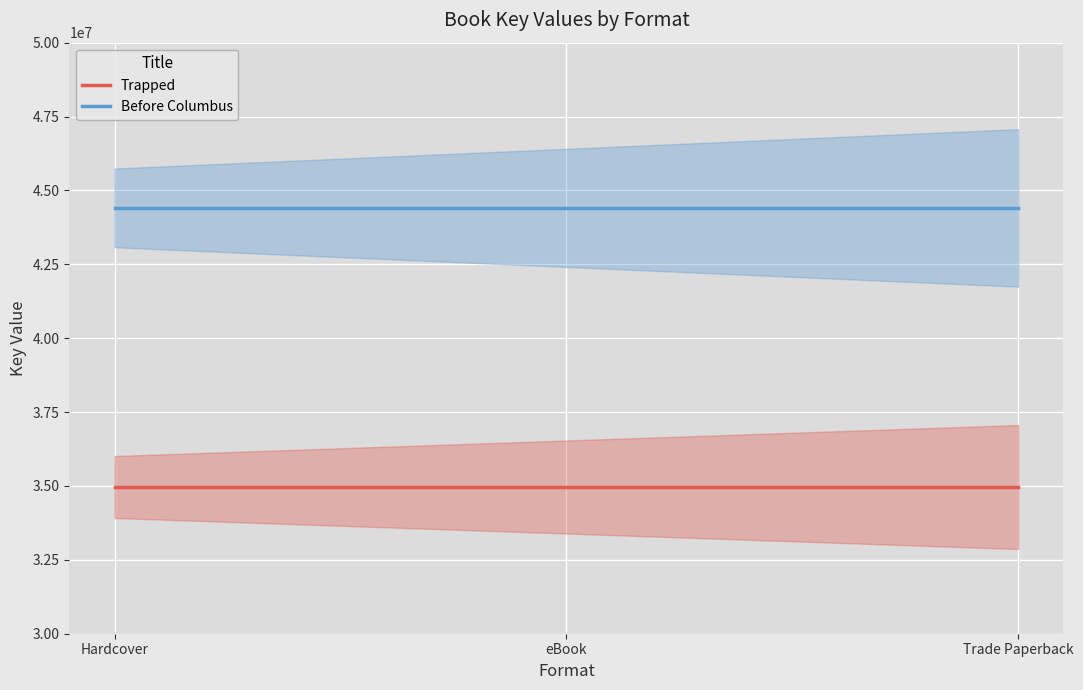

How many lines are shown in the chart?

2